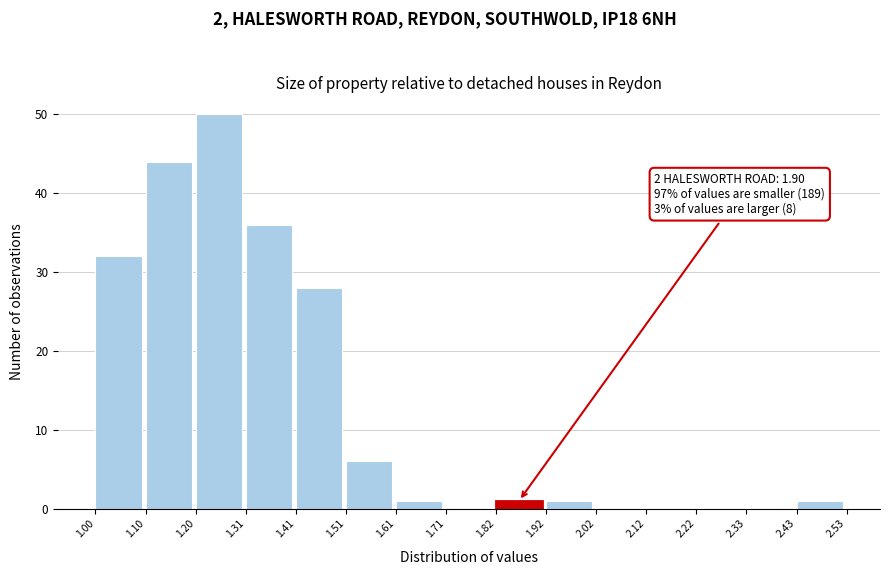

Which range on the x-axis has the tallest bar?

1.20 to 1.31